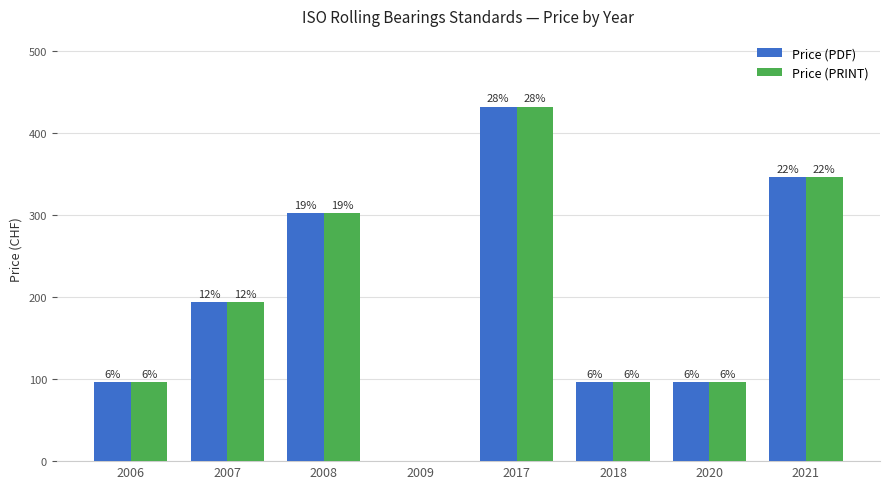

What is the sum of all Price (PDF) values?

1562